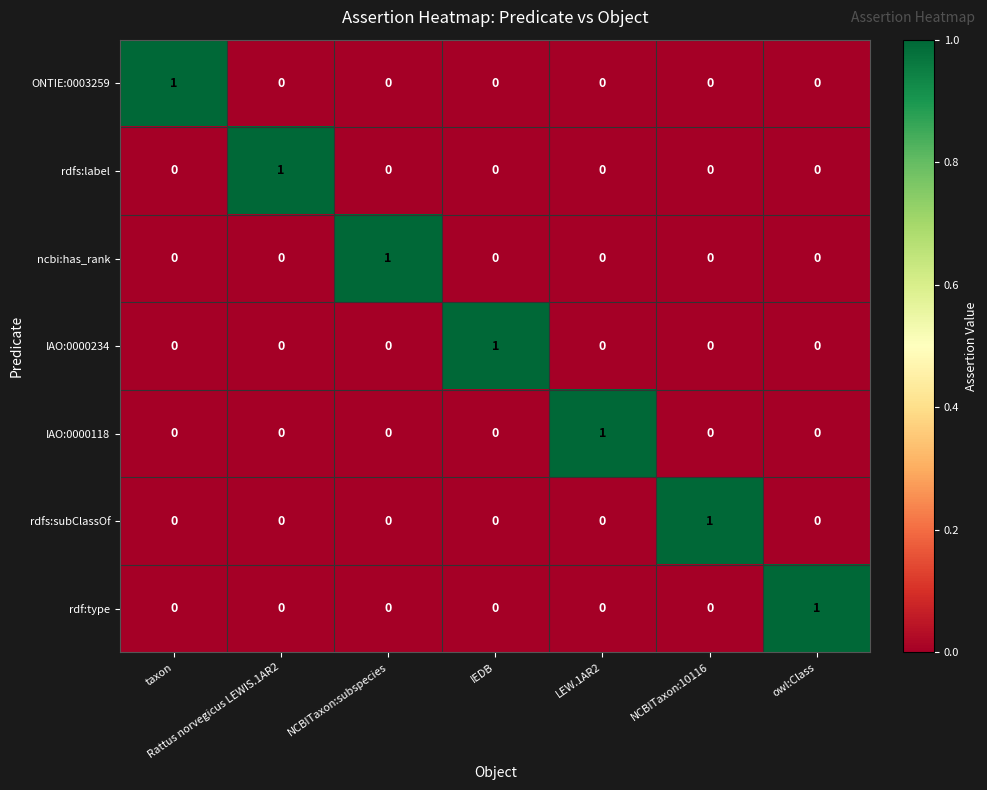

How many positive values does the ncbi:has_rank series have?

1